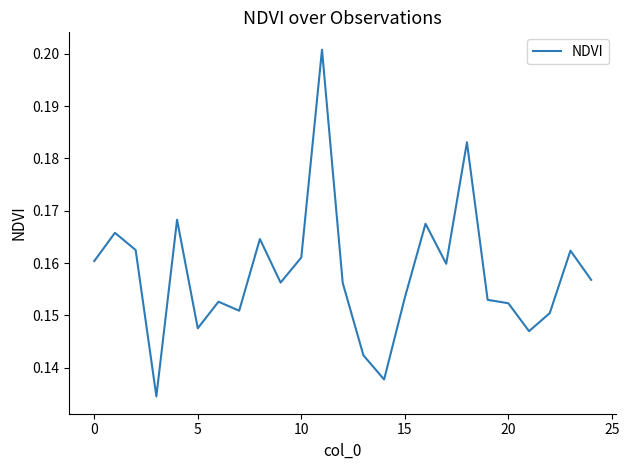

Does the chart have visible grid lines?

No